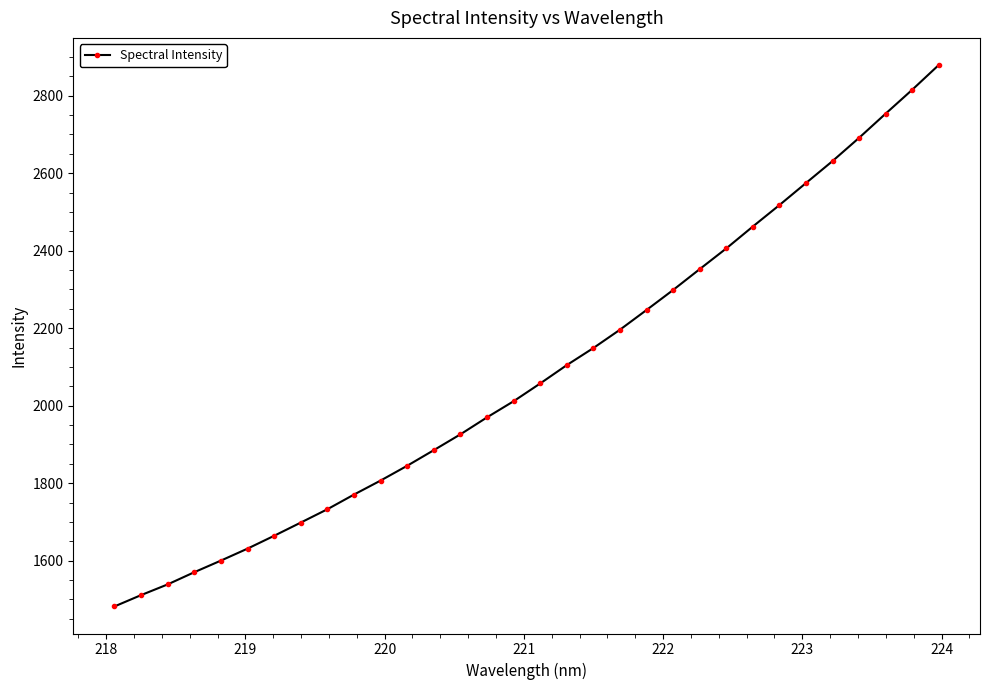

What is the value of the 19th point from the left?

2148.8